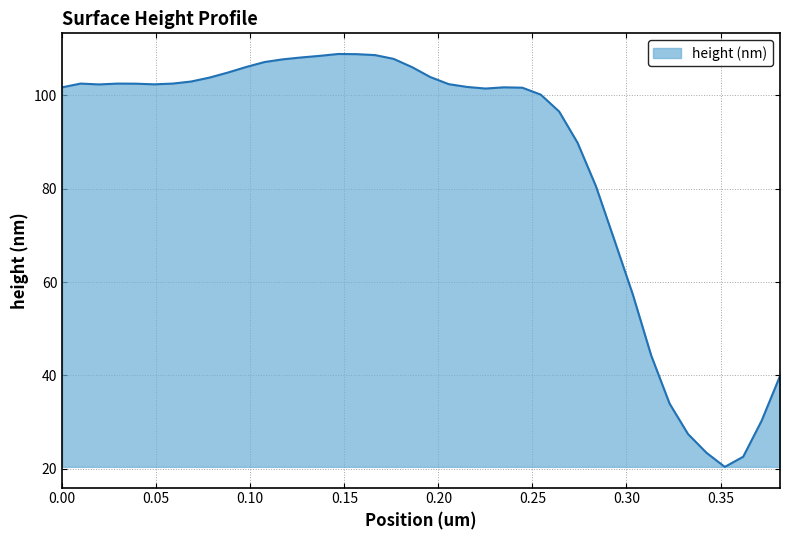

What is the minimum value shown in the chart?

20.4